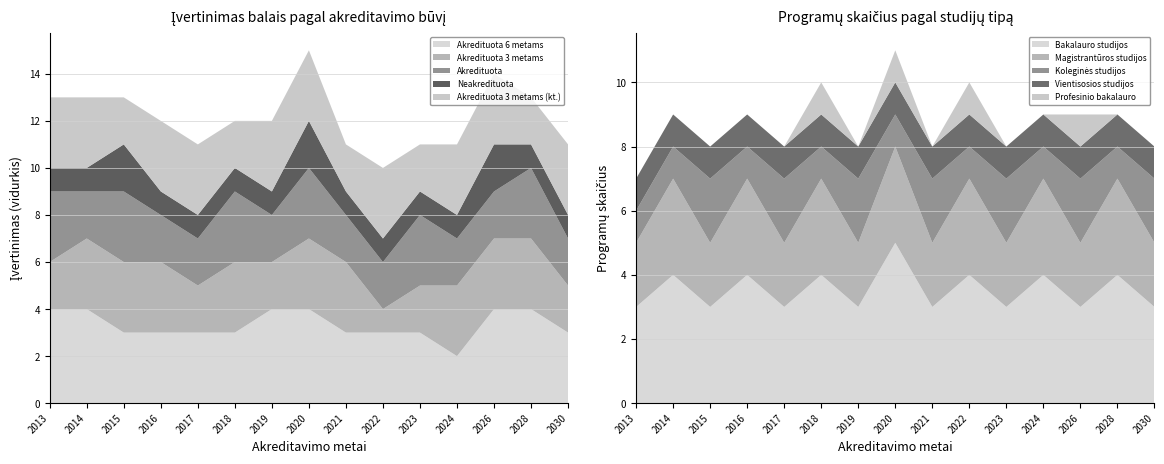

Reading left to right, transcribe all the data shown in this chart.

Akredituota 6 metams: 4	4	3	3	3	3	4	4	3	3	3	2	4	4	3
Akredituota 3 metams: 2	3	3	3	2	3	2	3	3	1	2	3	3	3	2
Akredituota: 3	2	3	2	2	3	2	3	2	2	3	2	2	3	2
Neakredituota: 1	1	2	1	1	1	1	2	1	1	1	1	2	1	1
Akredituota 3 metams (kt.): 3	3	2	3	3	2	3	3	2	3	2	3	3	2	3